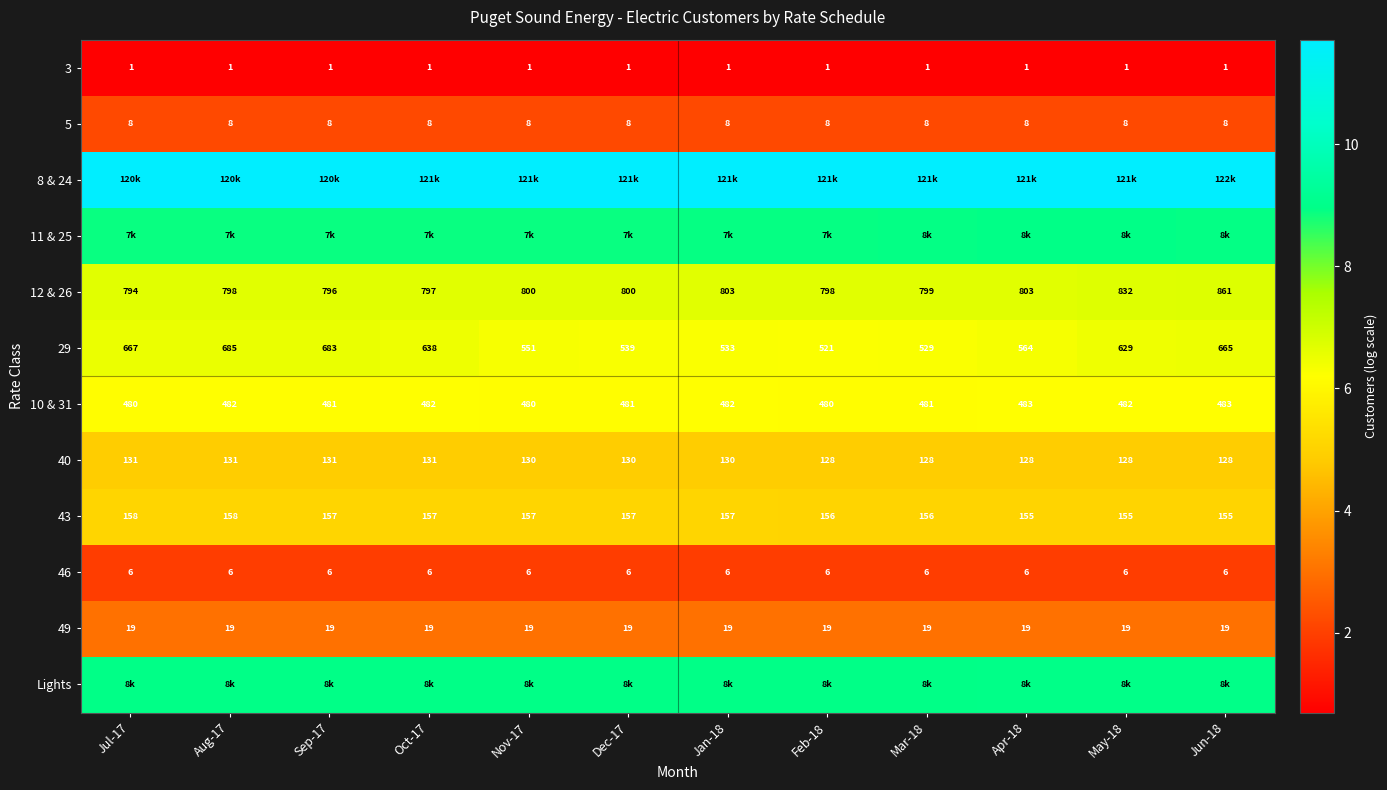

The 11 & 25 series shows 2.2 at Feb-18. True or false?

False